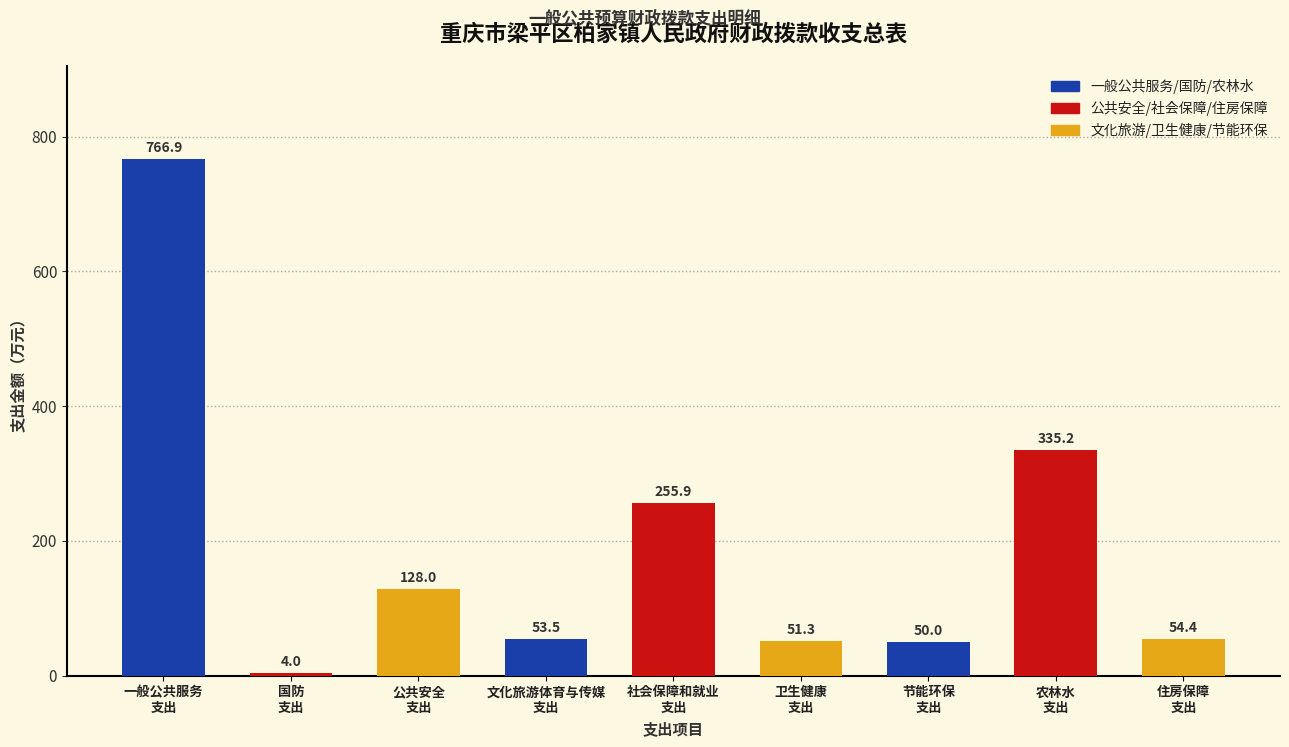

What is the difference between the maximum and minimum values?

762.9